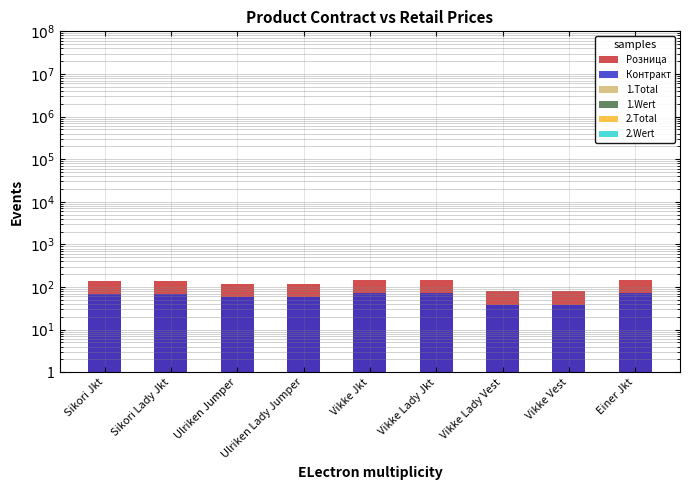

Which series changed the most between Ulriken Jumper and Vikke Jkt?

Розница